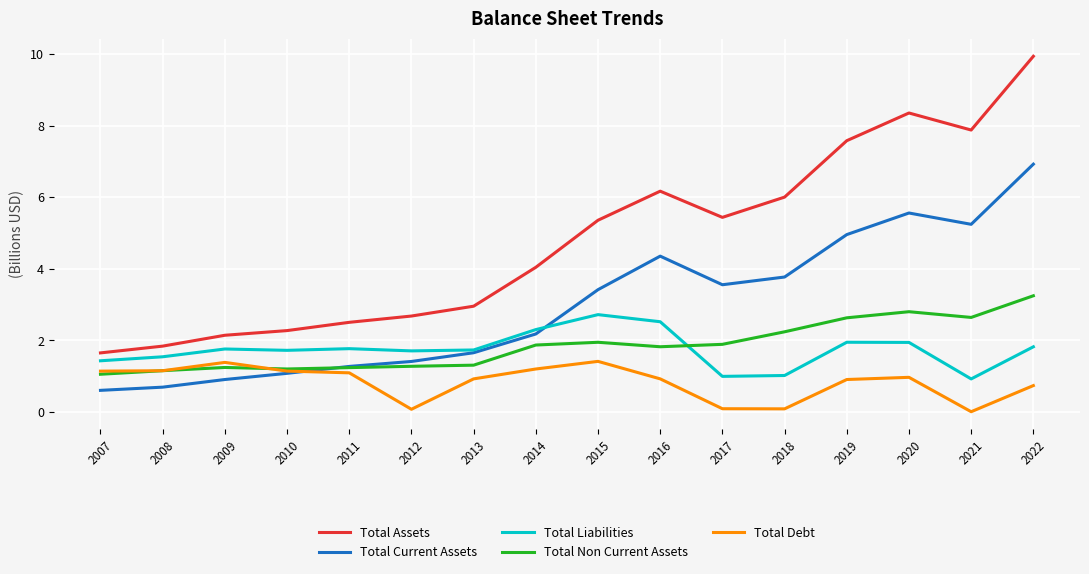

How many lines are shown in the chart?

5